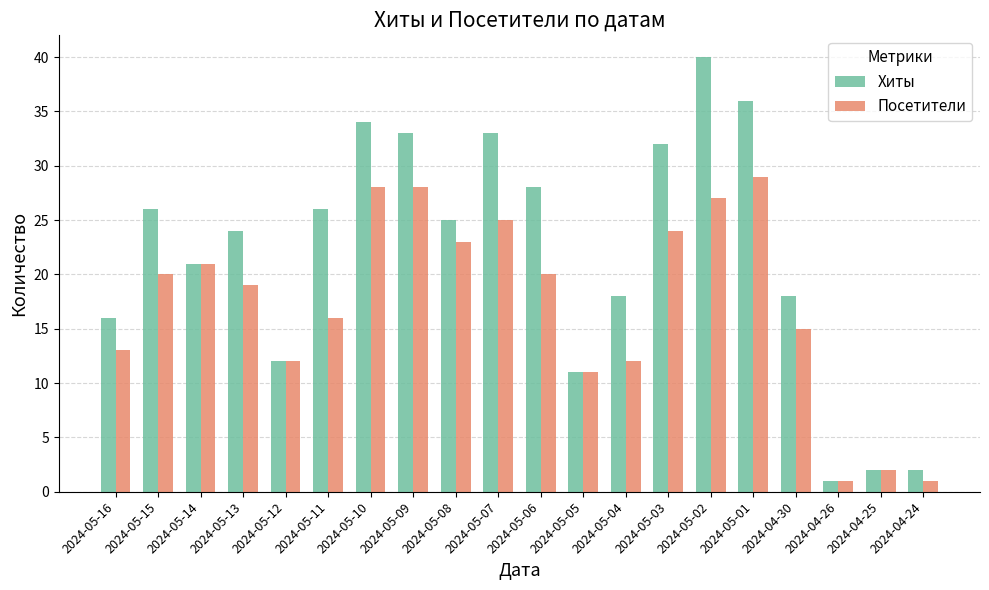

What is the minimum value for Посетители?

1